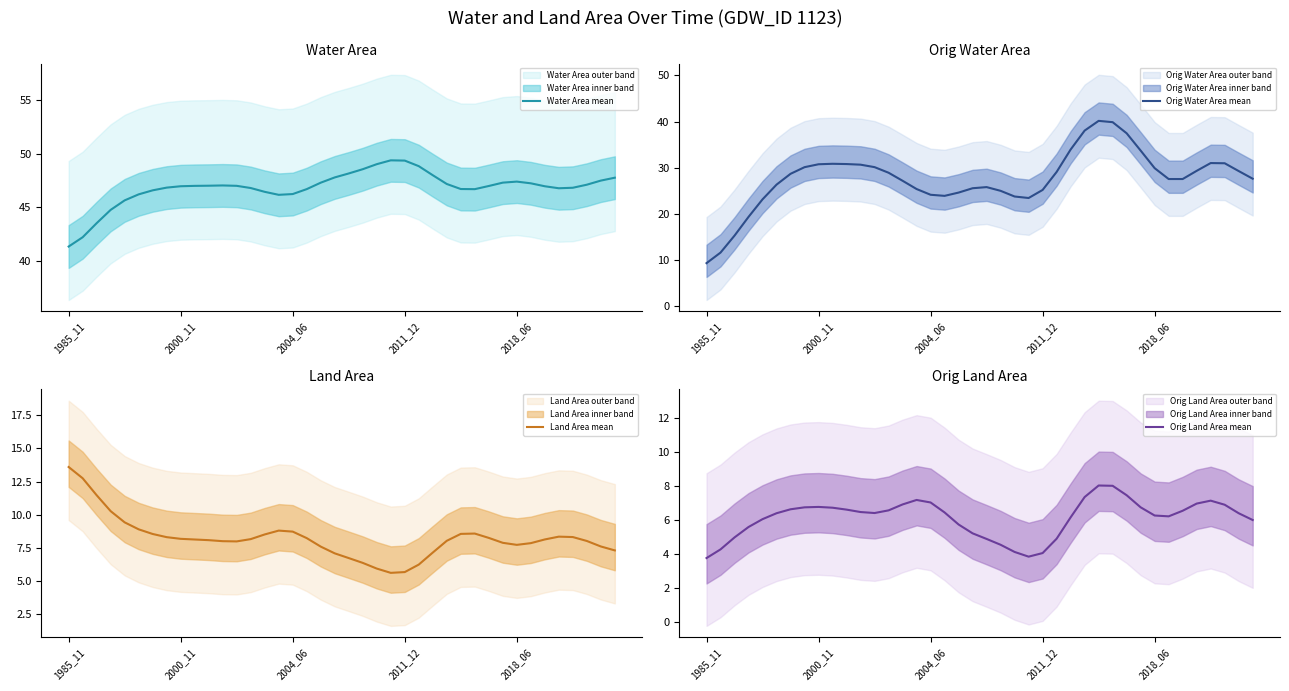

Read the Water Area mean value at 6.

46.6